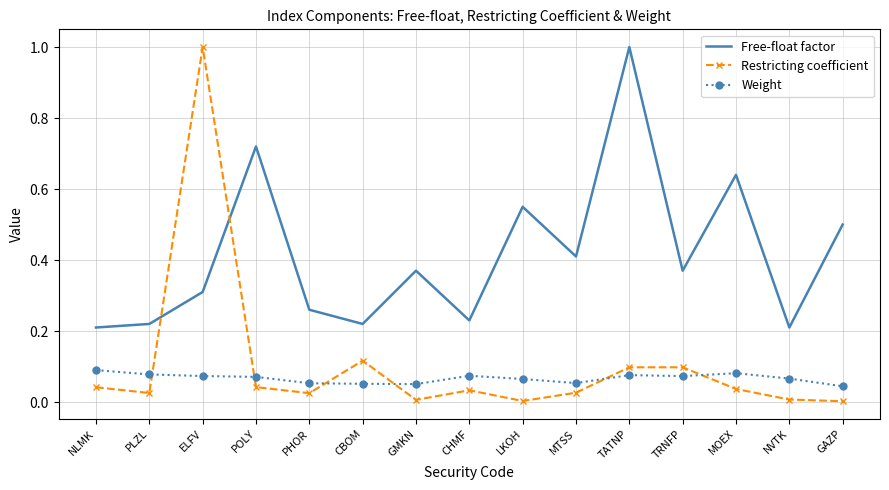

The value of Free-float factor at NLMK is 0.2. True or false?

True